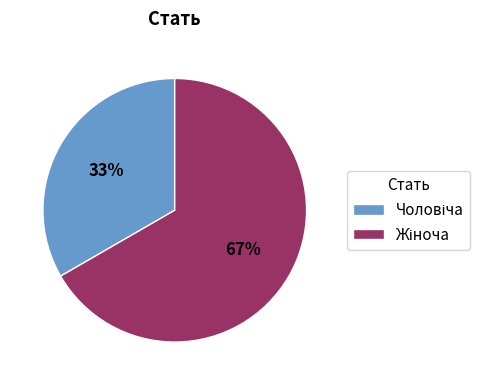

How many segments does this pie chart have?

2